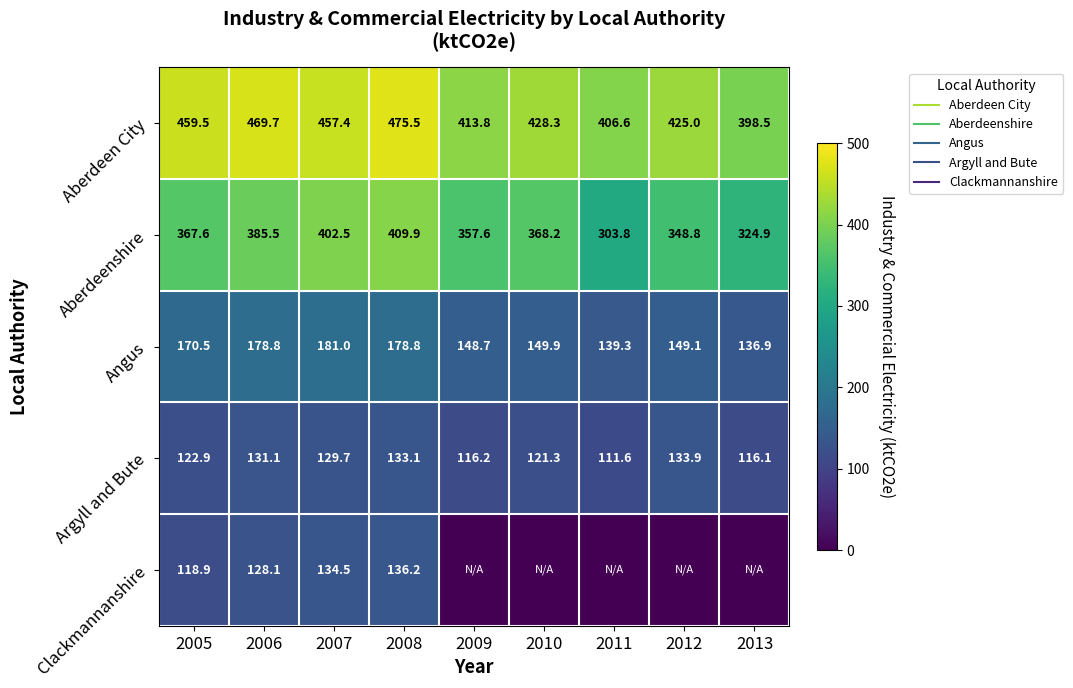

At 2010, list the series in order from smallest to largest.

Clackmannanshire, Argyll and Bute, Angus, Aberdeenshire, Aberdeen City